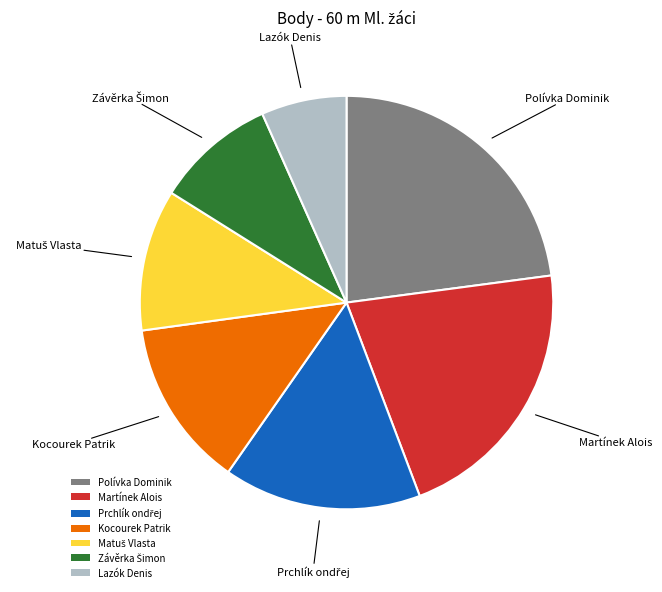

Count the number of slices in the pie.

7